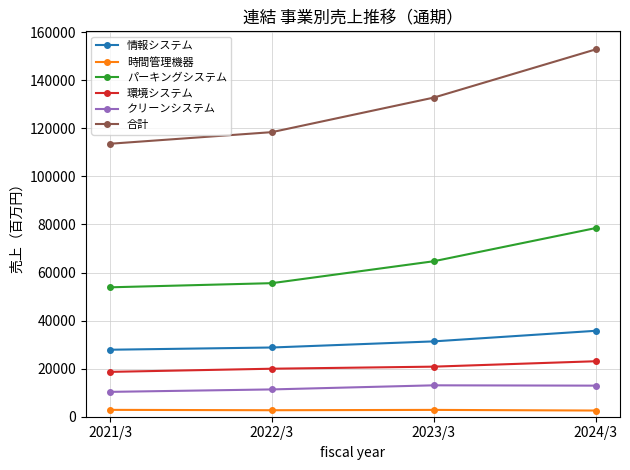

What is the difference between the maximum and minimum values in the 環境システム series?

4425